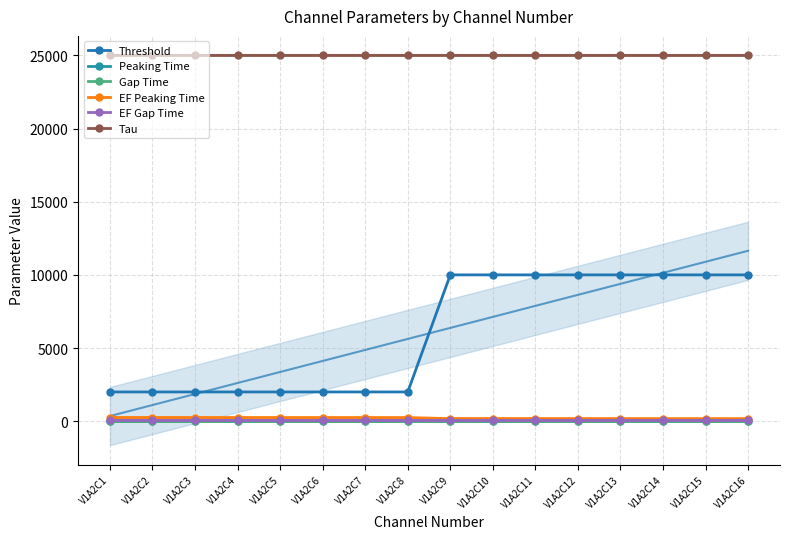

What is the sum of the Threshold values at V1A2C11 and V1A2C2?

12000